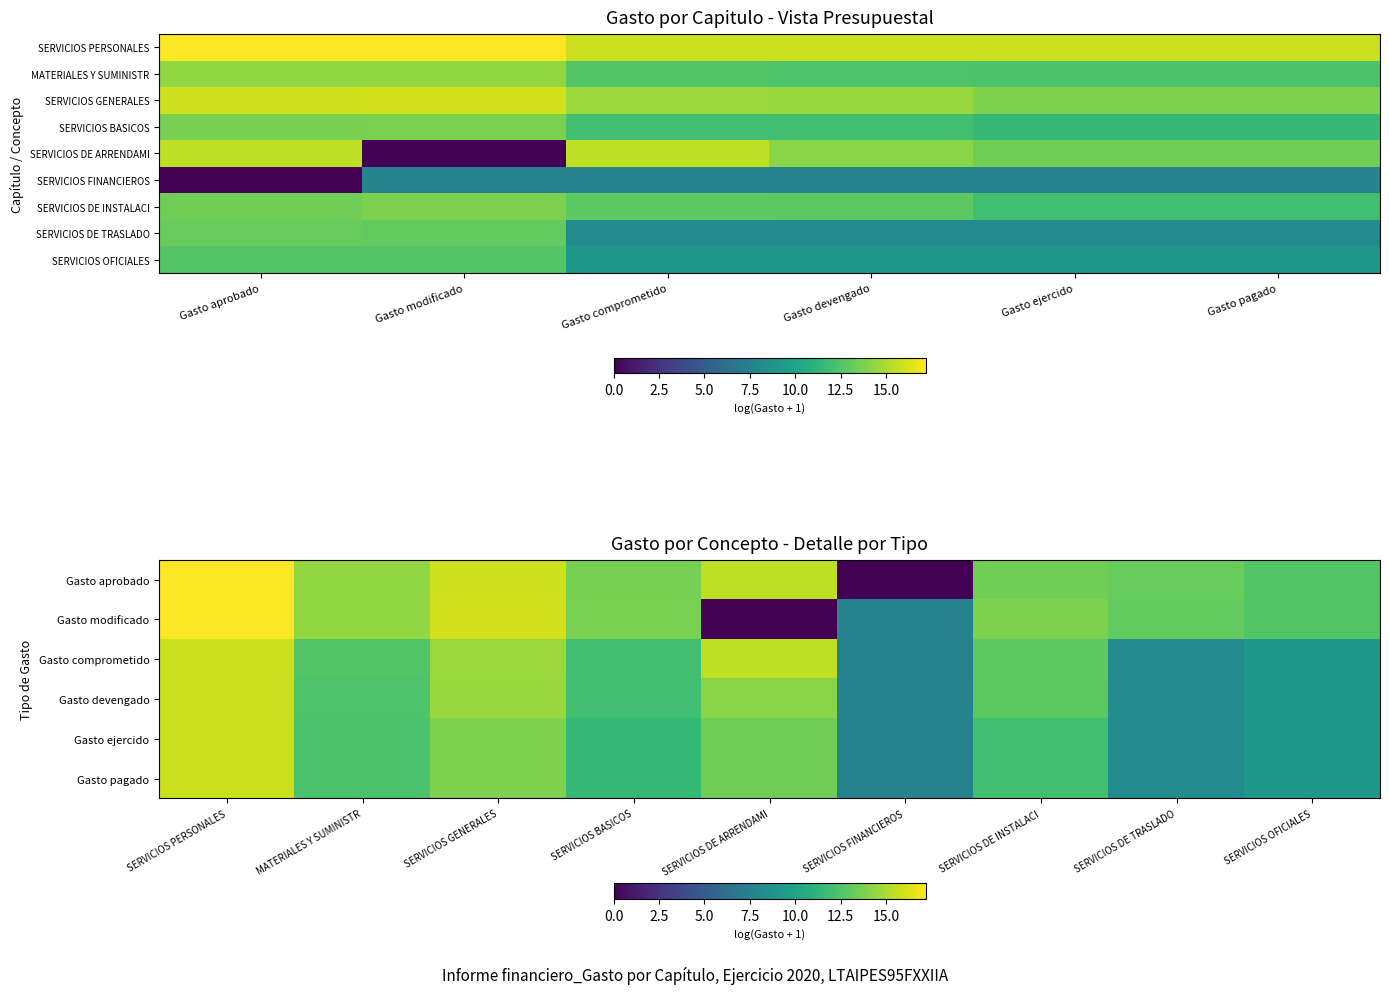

What is the difference between the maximum and minimum values in the SERVICIOS PERSONALES series?

1.4